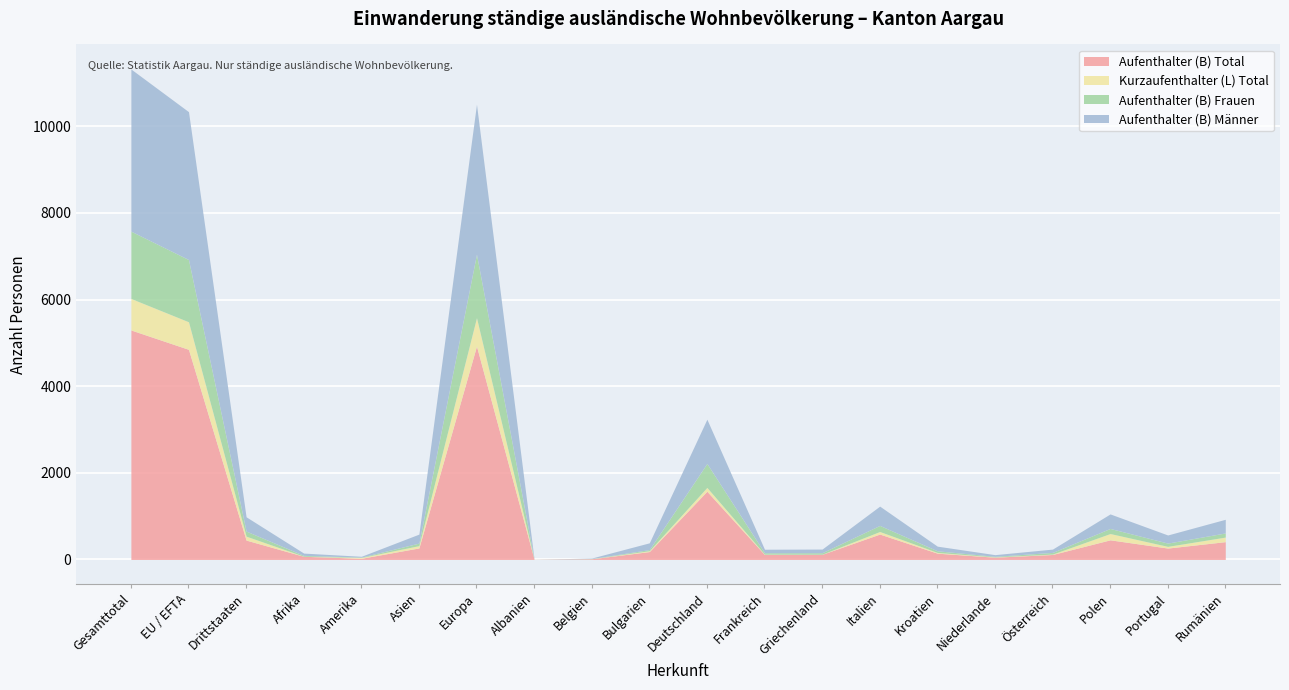

At how many categories does at least one series exceed 3632?

3